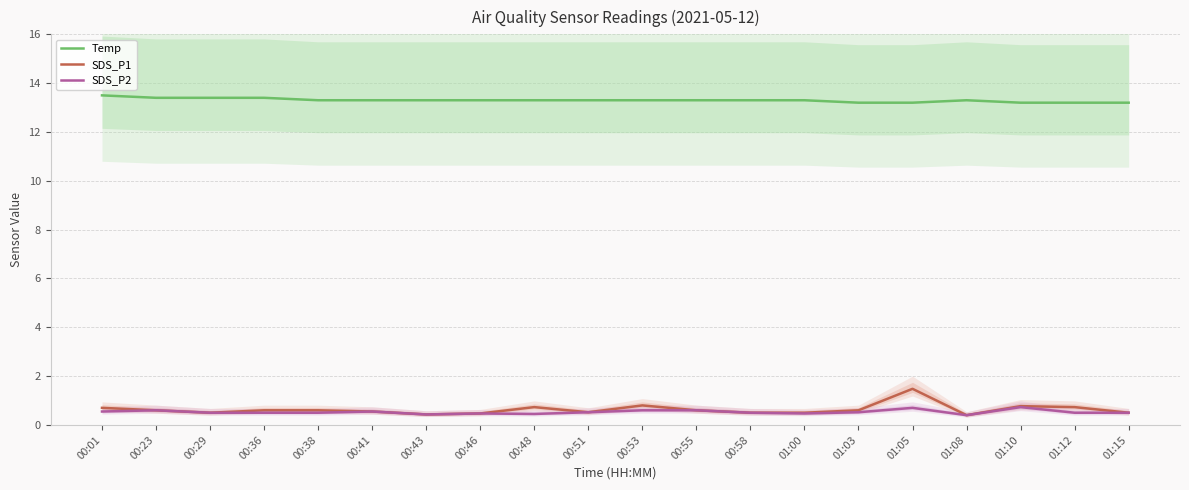

What is the total value across all series at 00:51?

14.3